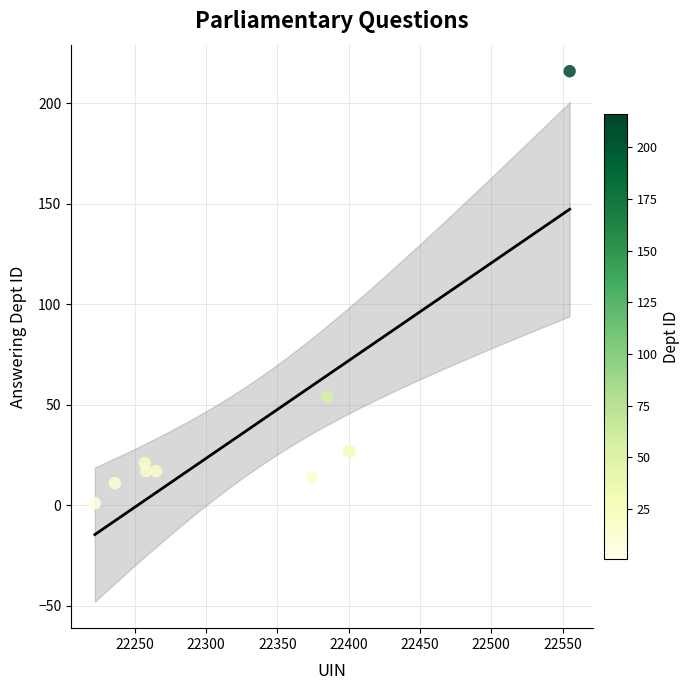

What Y value in the scatter plot is closest to 108?

54